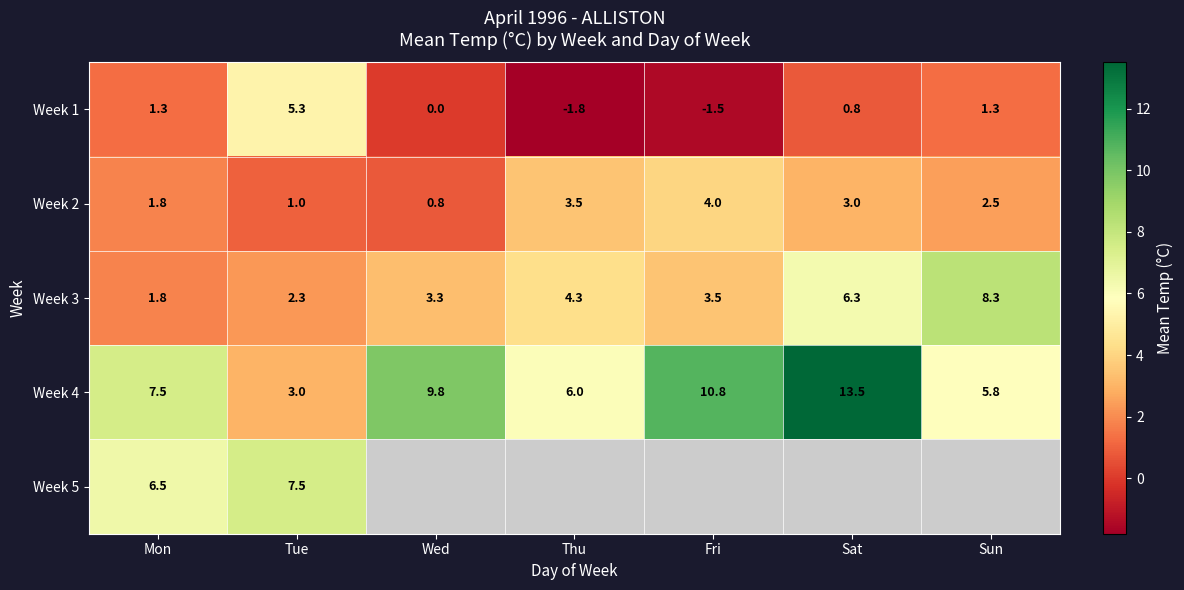

What is the difference between the maximum and second lowest values in the Week 1 series?

6.8